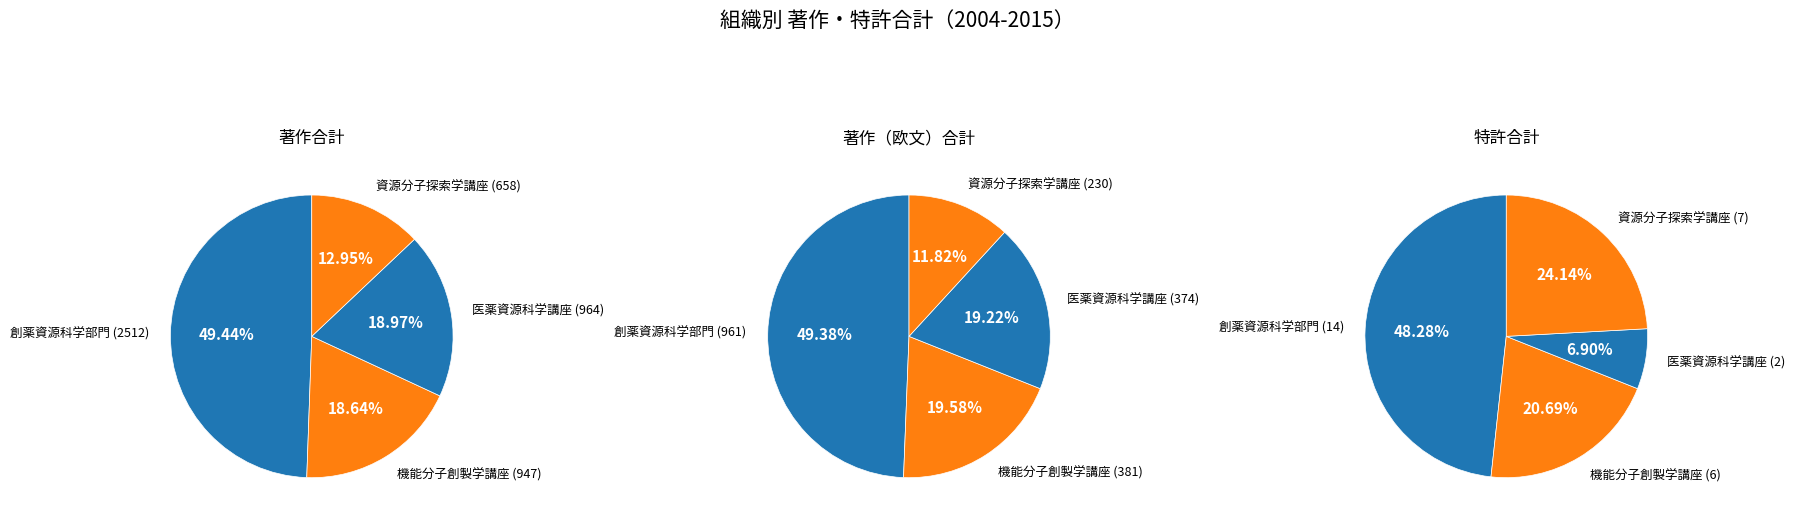

Rank the series by their maximum value, from highest to lowest.

著作合計, 著作(欧文)合計, 特許合計